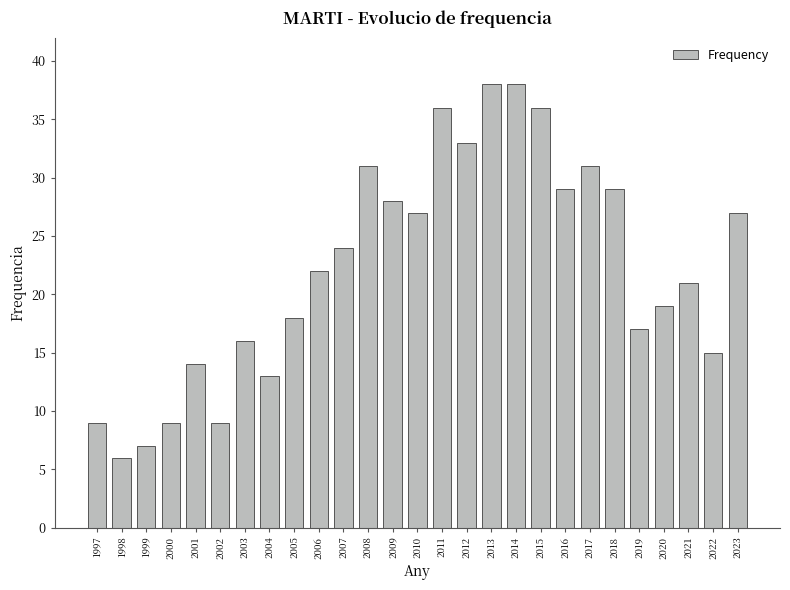

How many categories are shown in the chart?

27